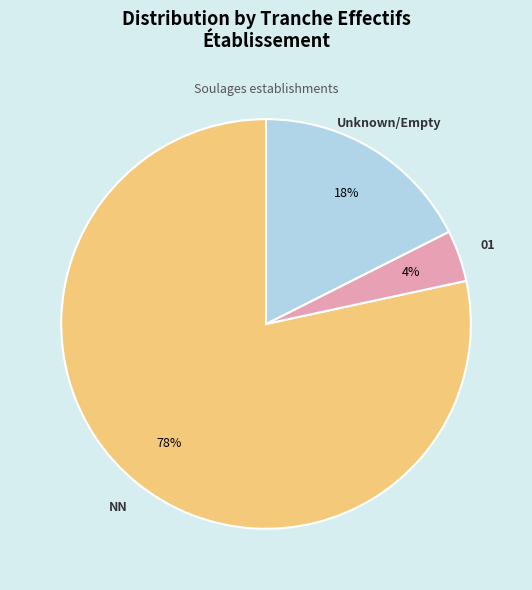

Count the number of slices in the pie.

3